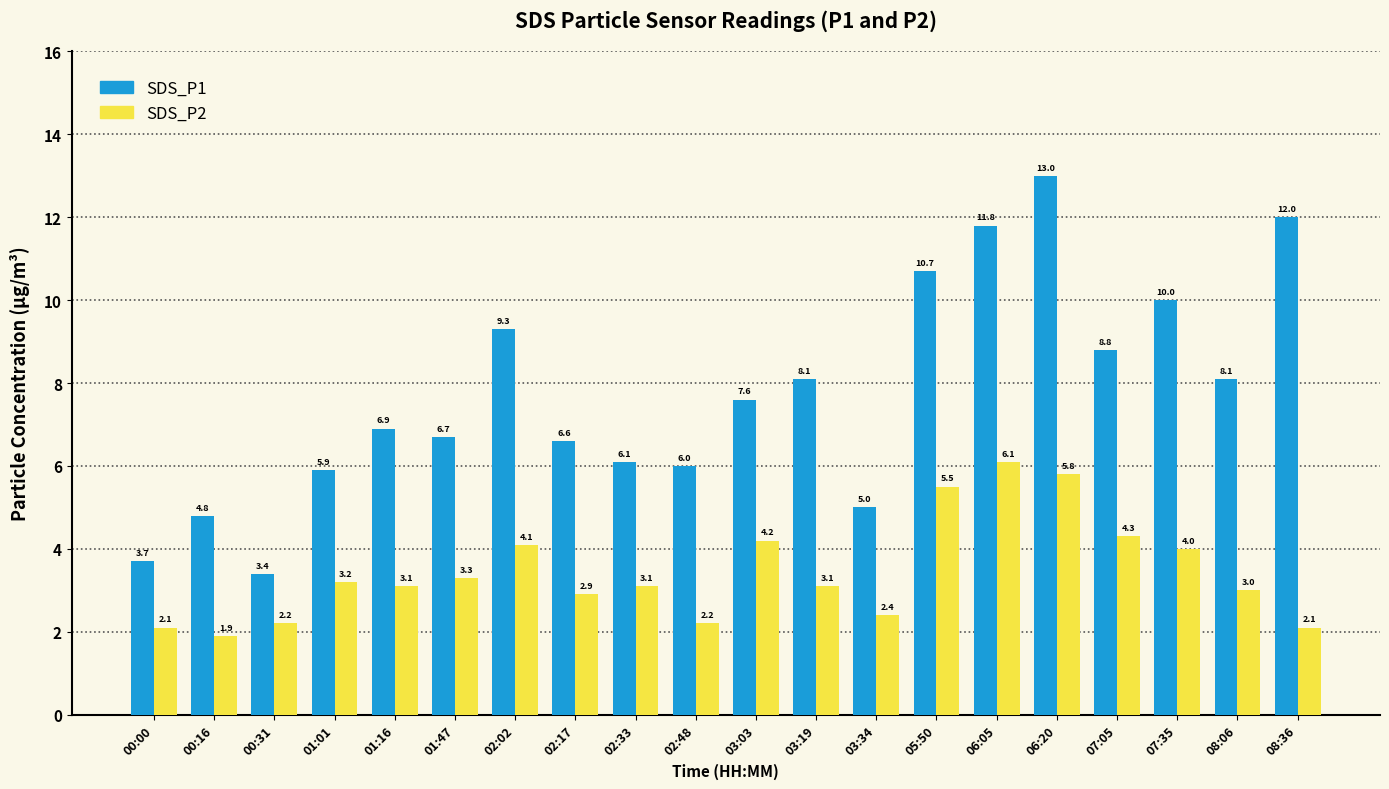

What is the total value across all series at 05:50?

16.2